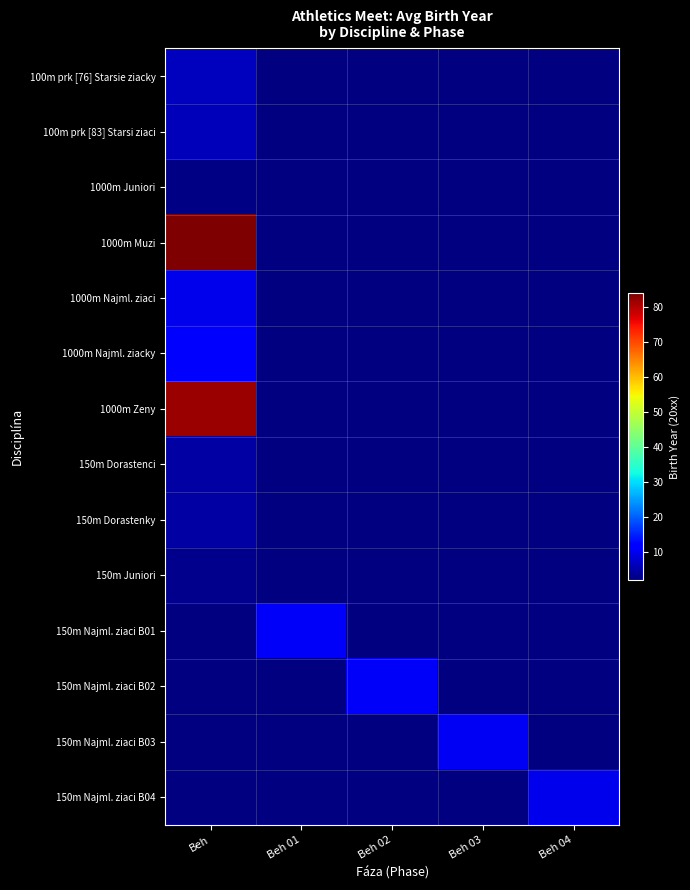

What is the greatest value displayed?

84.0